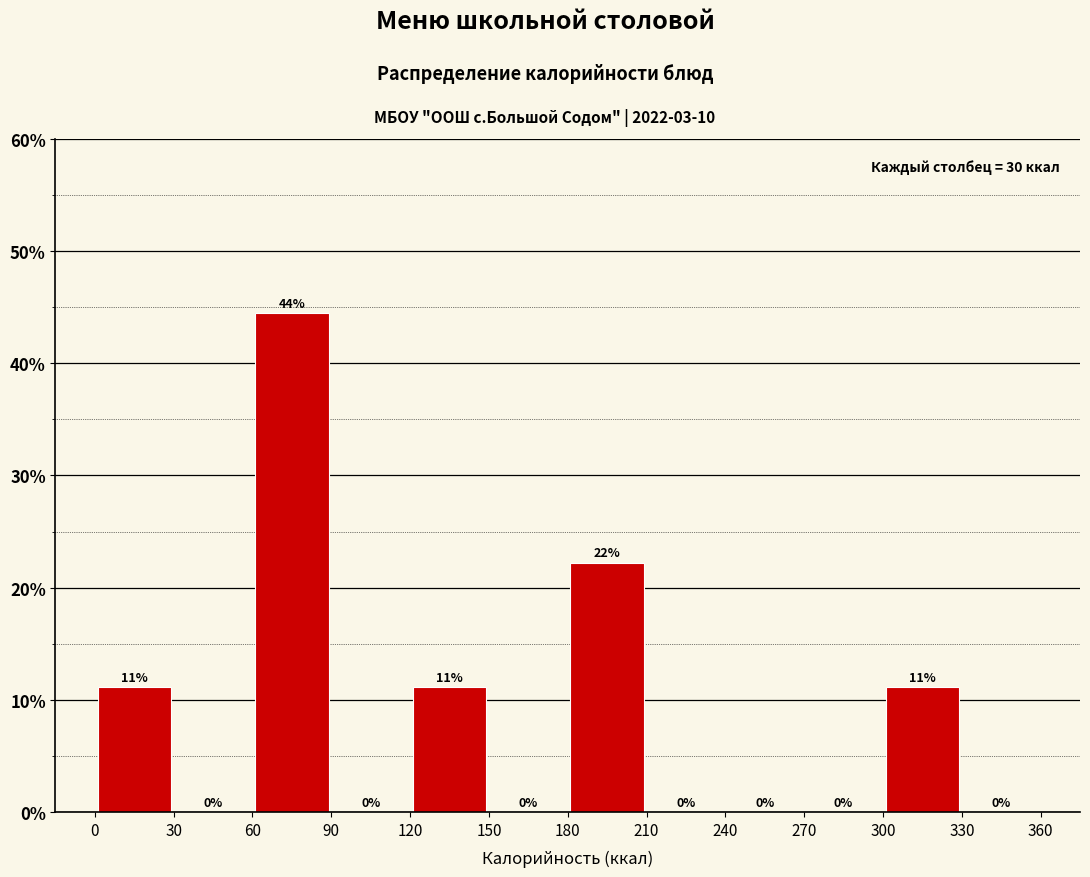

Which range on the x-axis has the tallest bar?

60 to 90